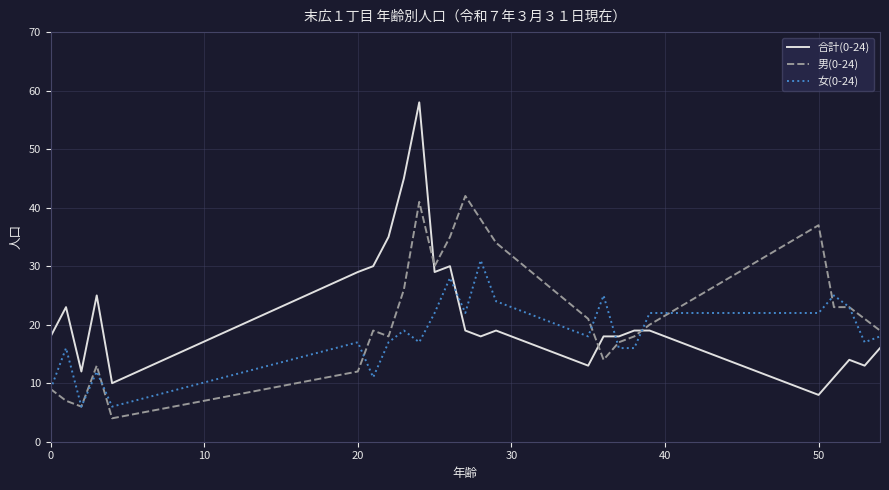

What is the highest value of the 男(0-24) series?

42